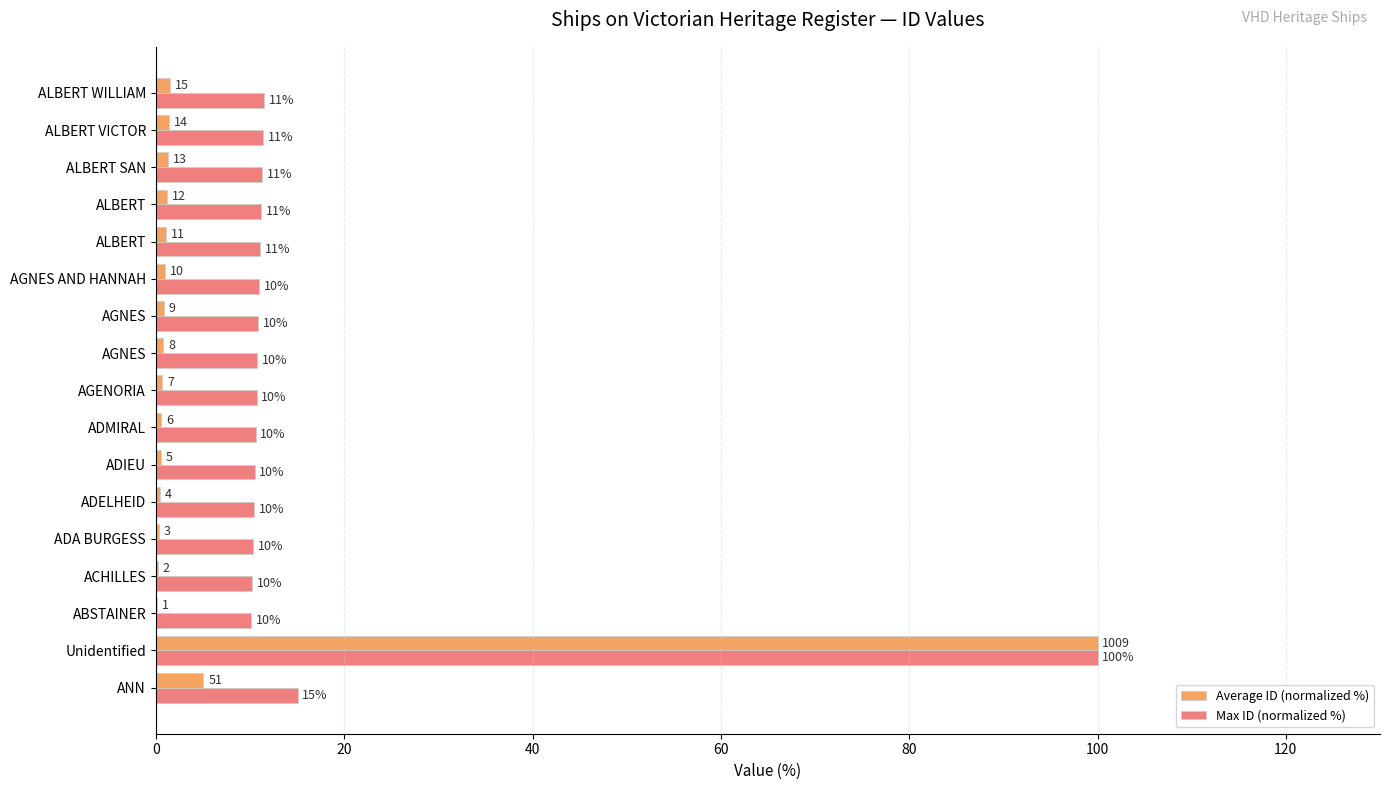

What are all the series names shown in the legend?

Average ID (normalized %), Max ID (normalized %)